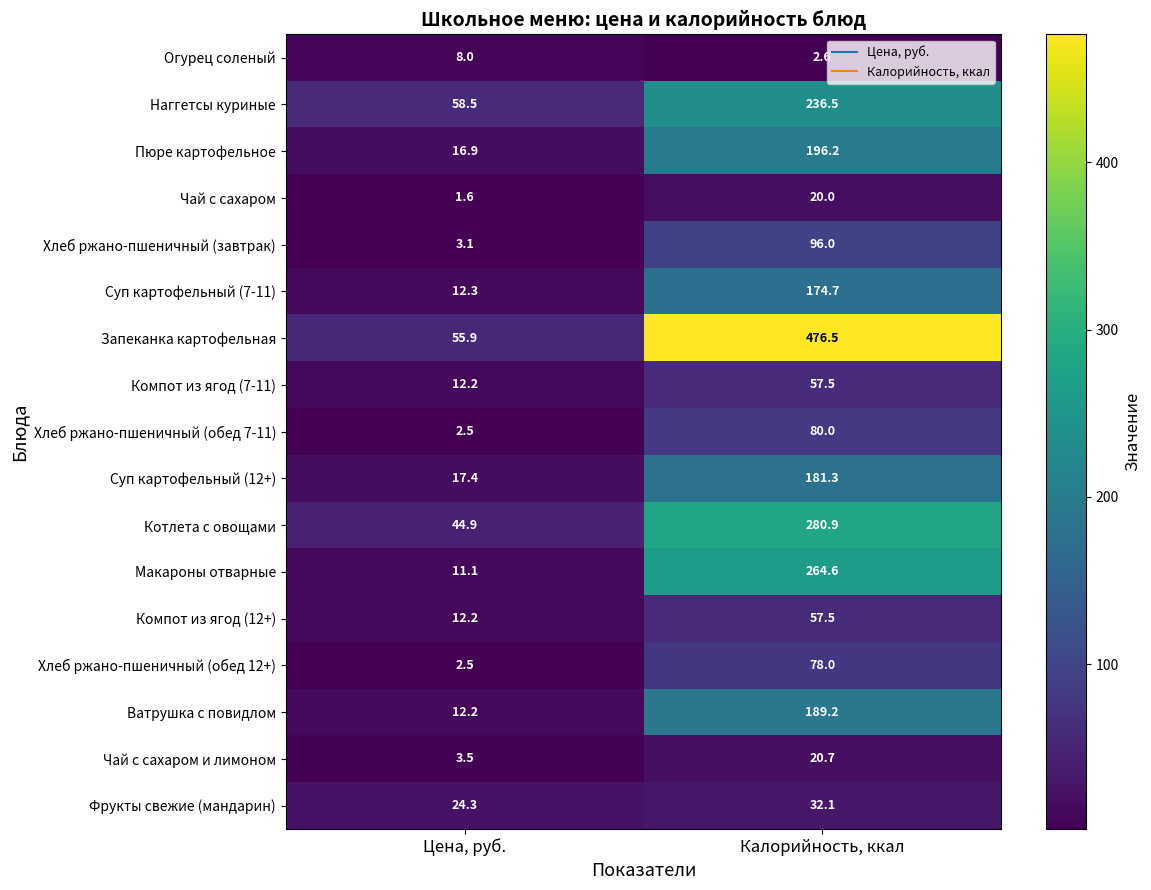

Which label corresponds to the smallest value in the chart?

Цена, руб.